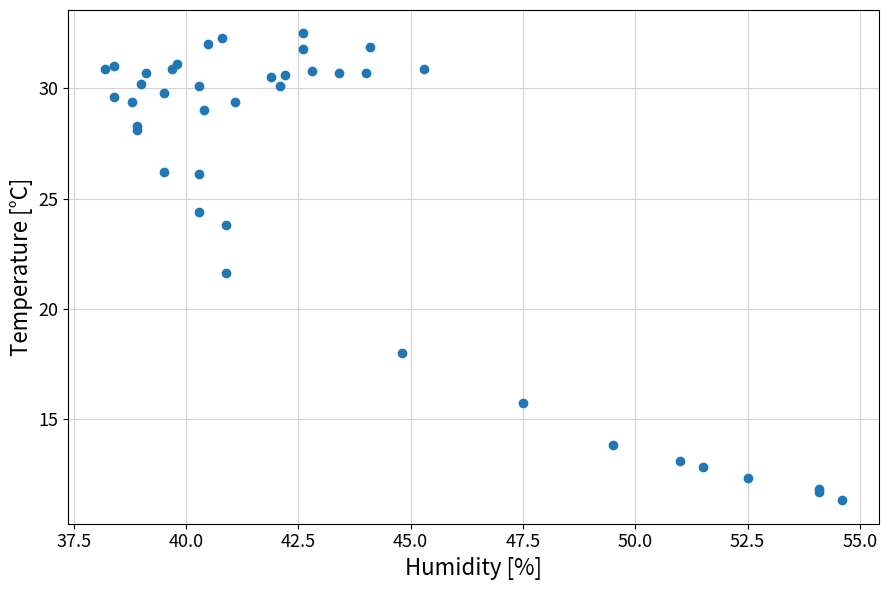

What Y value in the scatter plot is closest to 21?

21.6